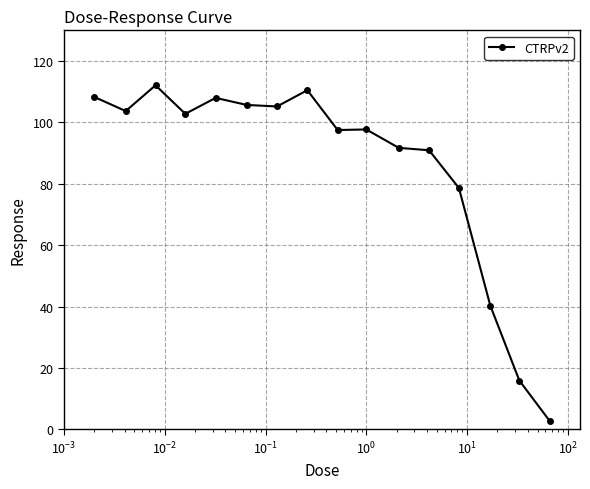

True or false: there are more than 0 points higher than both neighbors.

True